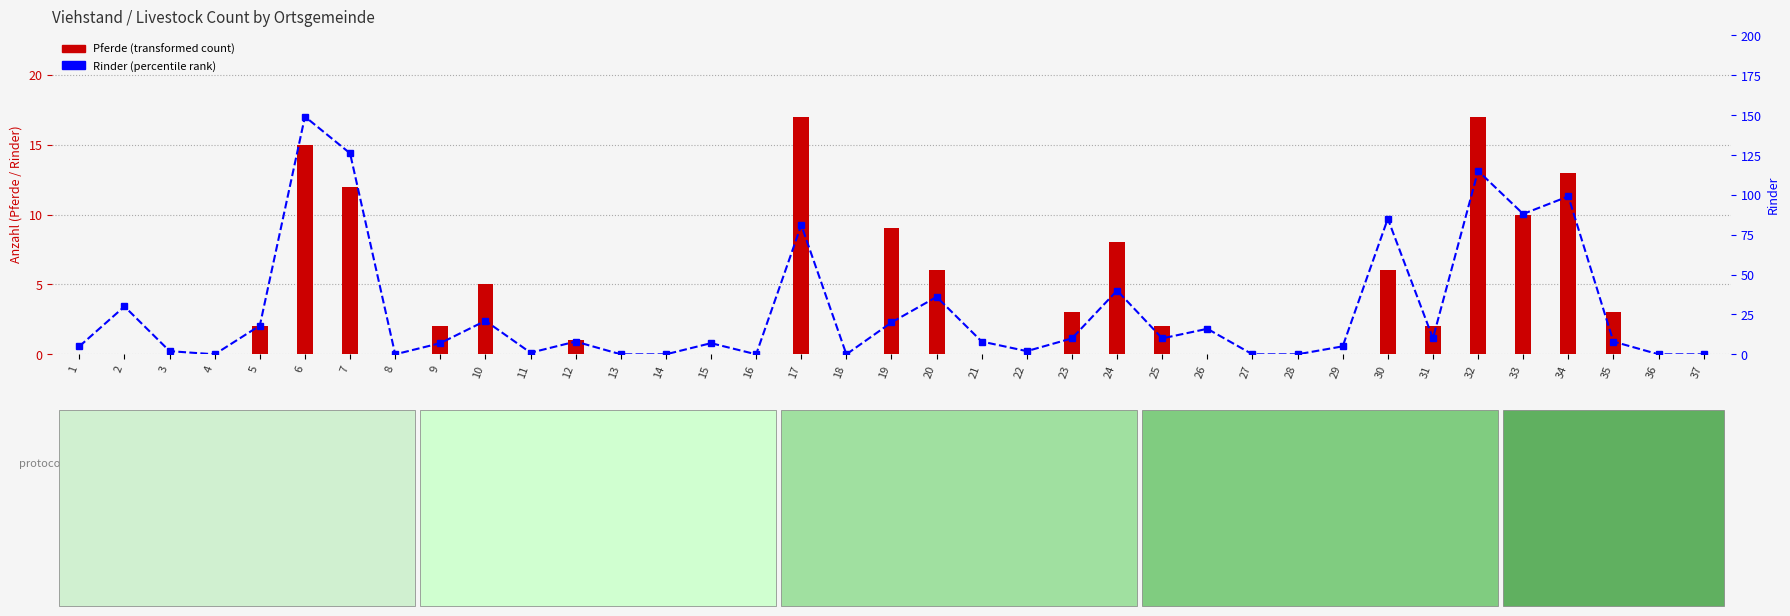

At which category is the sum across all series the highest?

6